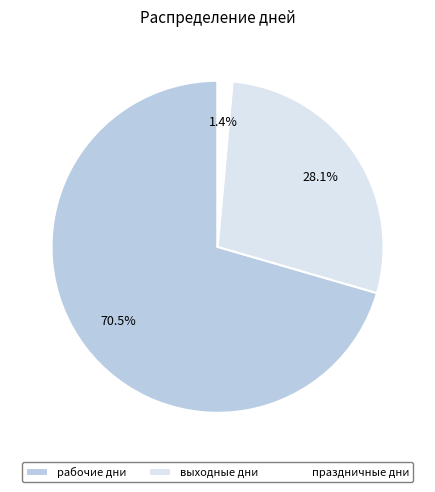

What is the total percentage of праздничные дни and выходные дни?

29.5%